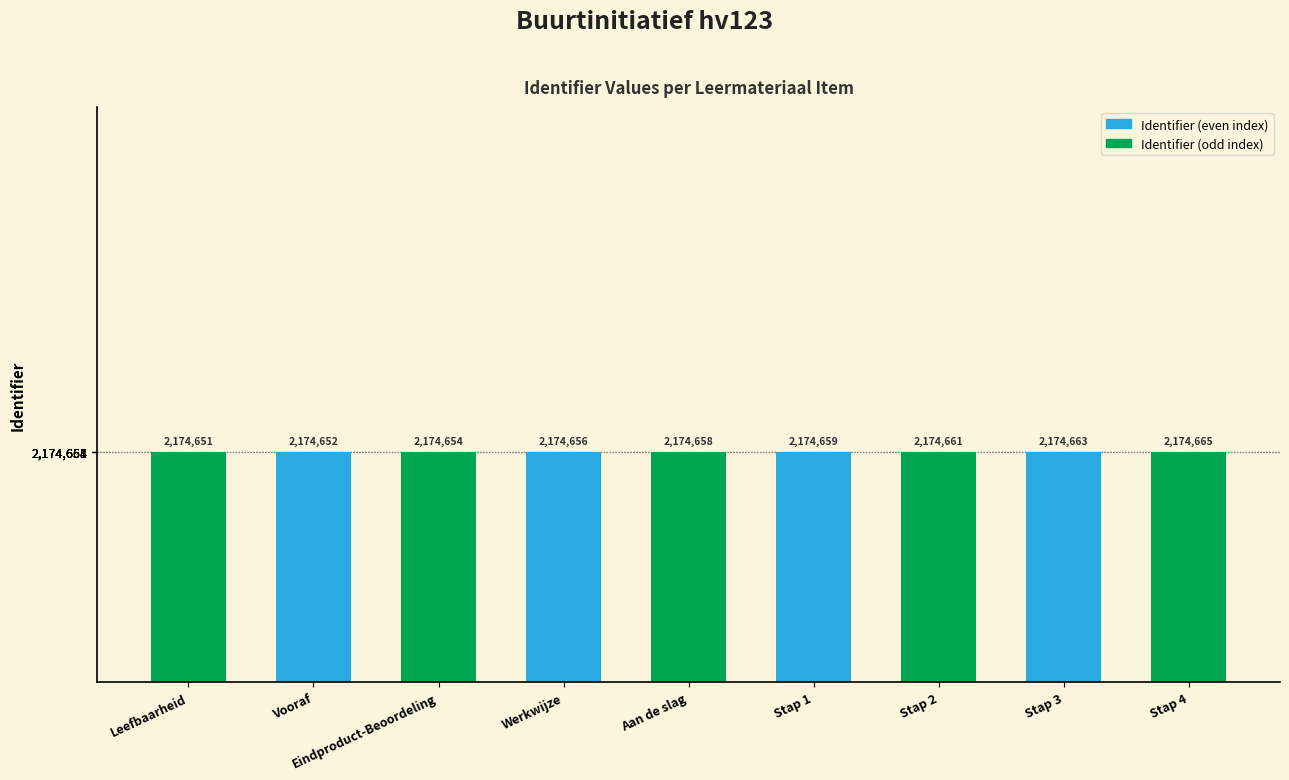

The value at Werkwijze is 2174656. True or false?

True